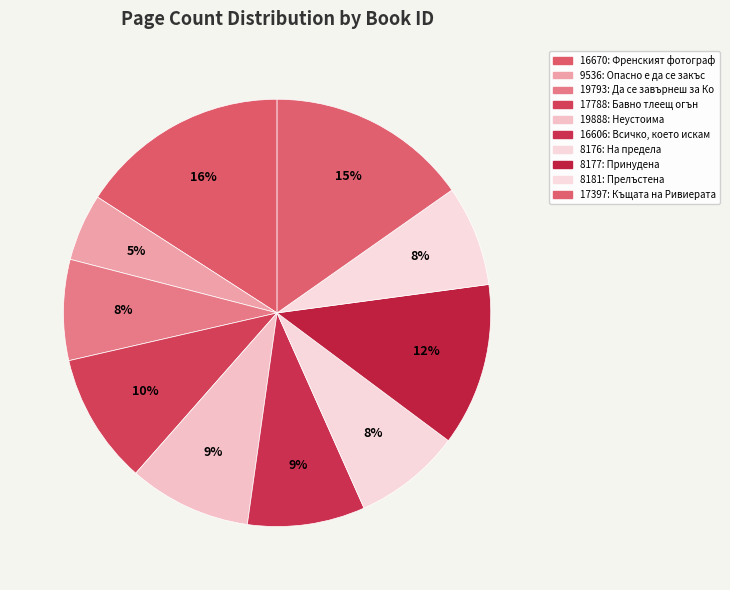

What percentage do 16606 and 17788 together represent?

18.8%